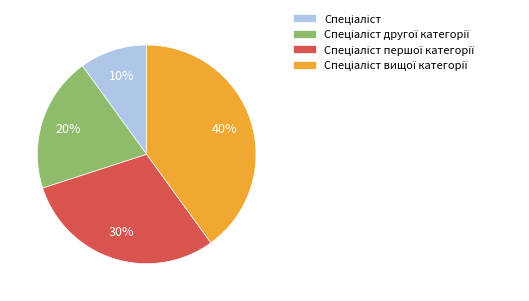

To the nearest percent, what is the difference between the largest and smallest slice percentages?

30%